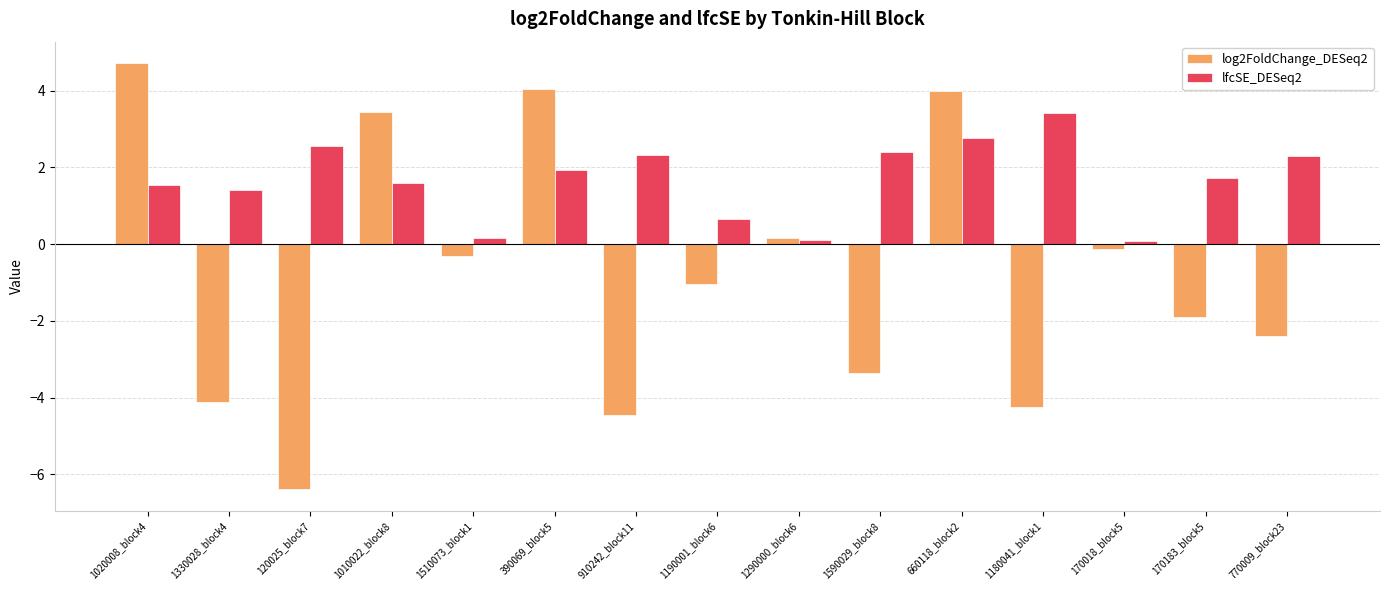

What is the difference between the log2FoldChange_DESeq2 values at 1190001_block6 and 910242_block11?

3.4